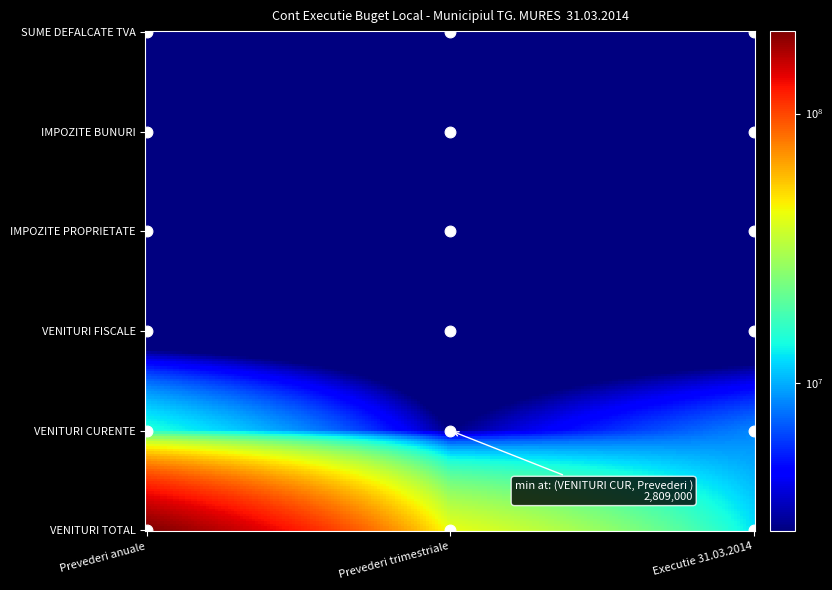

Reading left to right, what are all the values shown in this chart?

VENITURI TOTAL: 202283000	41731000	12483069
VENITURI CURENTE: 14809000	2809000	8390200
VENITURI FISCALE: 0	0	0
IMPOZITE PROPRIETATE: 0	0	0
IMPOZITE BUNURI: 0	0	0
SUME DEFALCATE TVA: 0	0	0